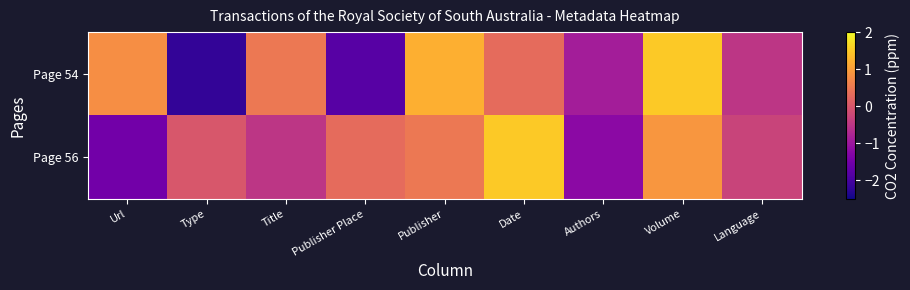

At how many categories does at least one series exceed 0?

6